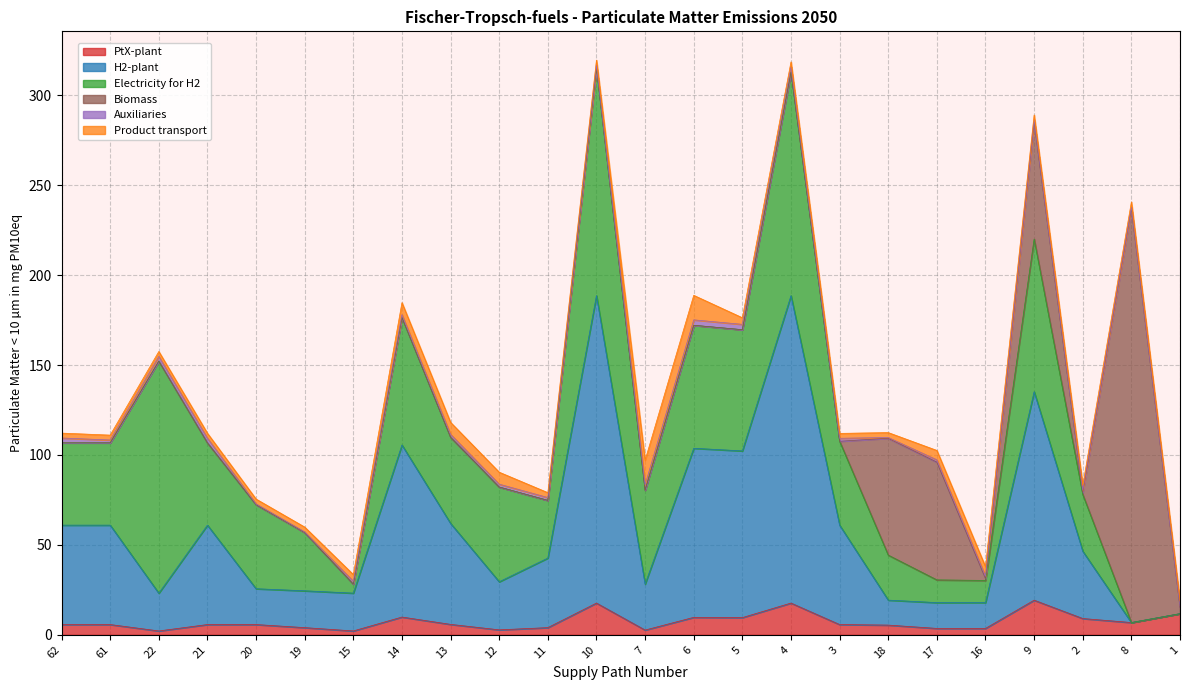

Reading right to left, transcribe all the data shown in this chart.

PtX-plant: 1=11.8	8=6.8	2=9.1	9=19.3	16=3.6	17=3.6	18=5.4	3=5.7	4=17.6	5=9.6	6=9.7	7=2.6	10=17.6	11=4.0	12=2.8	13=5.8	14=9.9	15=2.1	19=4.0	20=5.7	21=5.7	22=2.1	61=5.7	62=5.7
H2-plant: 1=0.0	8=0.0	2=37.4	9=115.9	16=14.4	17=14.4	18=13.9	3=55.3	4=170.9	5=92.7	6=94.0	7=25.6	10=170.9	11=38.7	12=26.7	13=56.1	14=95.7	15=21.0	19=20.5	20=19.9	21=55.3	22=21.0	61=55.3	62=55.3
Electricity for H2: 1=0.0	8=0.0	2=31.5	9=84.9	16=12.3	17=12.6	18=25.0	3=46.7	4=124.3	5=67.4	6=68.4	7=52.2	10=126.6	11=32.1	12=52.7	13=47.9	14=70.9	15=5.0	19=32.4	20=46.8	21=45.8	22=129.1	61=45.8	62=45.8
Biomass: 1=3.5	8=230.1	2=1.1	9=65.0	16=1.1	17=65.5	18=65.0	3=0.0	4=0.0	5=0.0	6=0.0	7=0.0	10=0.0	11=0.0	12=0.0	13=0.0	14=0.0	15=0.0	19=0.0	20=0.0	21=0.0	22=0.0	61=0.0	62=0.0
Auxiliaries: 1=0.8	8=0.9	2=1.3	9=1.3	16=1.3	17=1.3	18=0.4	3=1.6	4=3.0	5=3.0	6=3.0	7=3.0	10=1.6	11=1.6	12=1.6	13=1.6	14=1.6	15=1.6	19=0.3	20=0.4	21=2.6	22=2.6	61=1.6	62=2.7
Product transport: 1=2.8	8=2.9	2=2.8	9=2.8	16=5.3	17=5.2	18=2.8	3=2.7	4=2.7	5=3.7	6=13.6	7=13.6	10=2.7	11=2.7	12=6.7	13=6.7	14=6.7	15=3.7	19=2.7	20=2.7	21=2.7	22=2.7	61=2.7	62=2.7